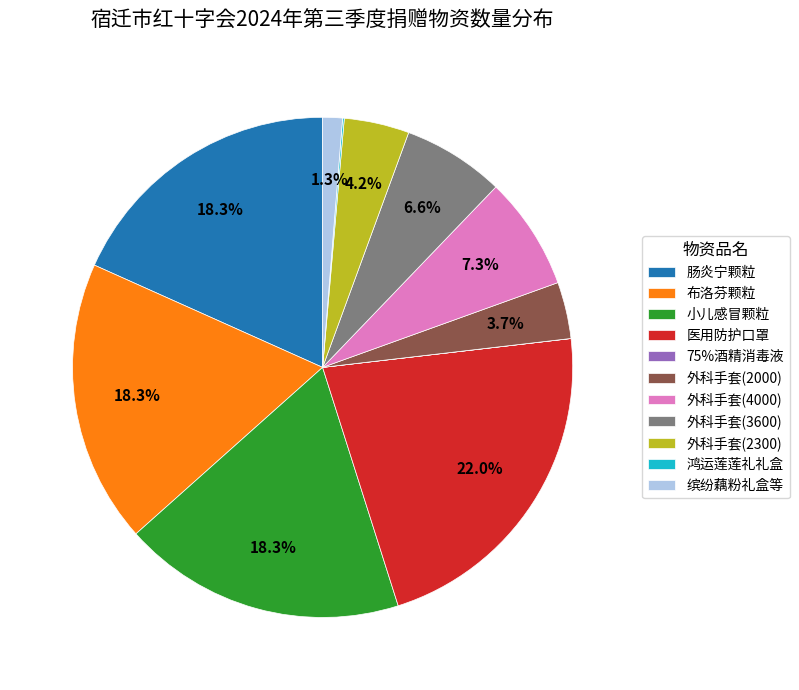

Is 小儿感冒颗粒 the majority of the pie?

No